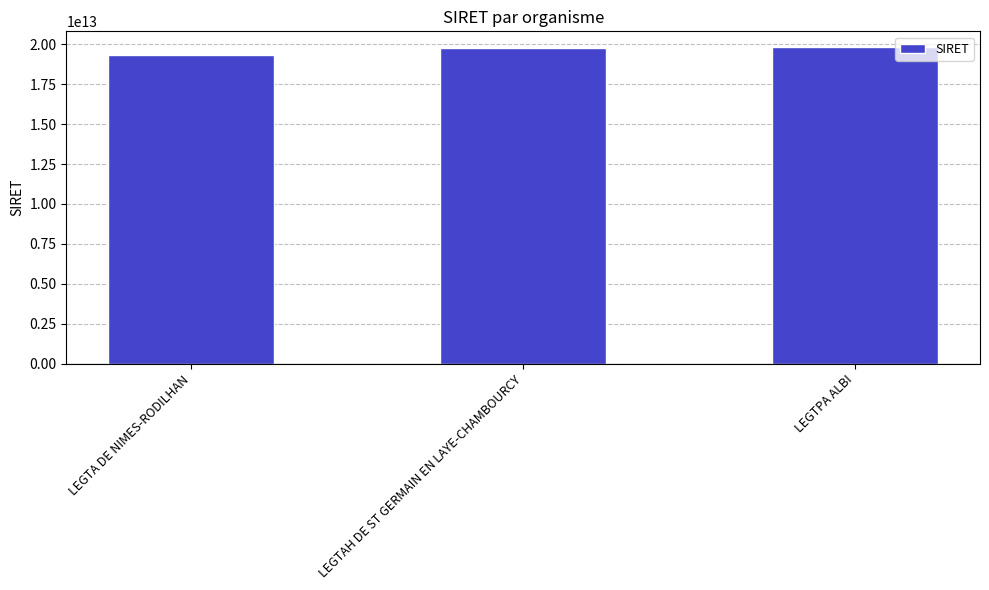

Count the number of data series in this chart.

1